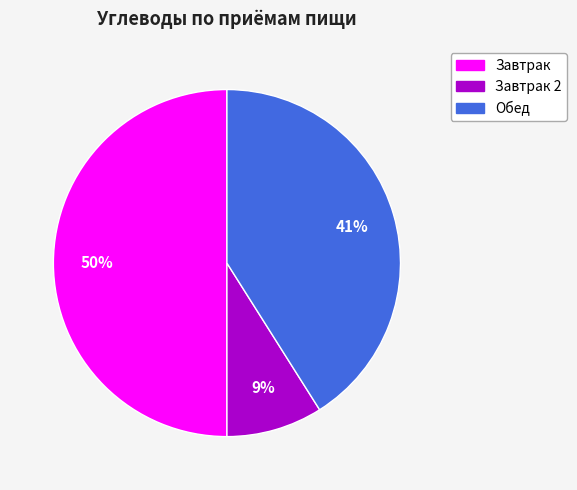

Combined, do Завтрак and Завтрак 2 account for over 50%?

Yes